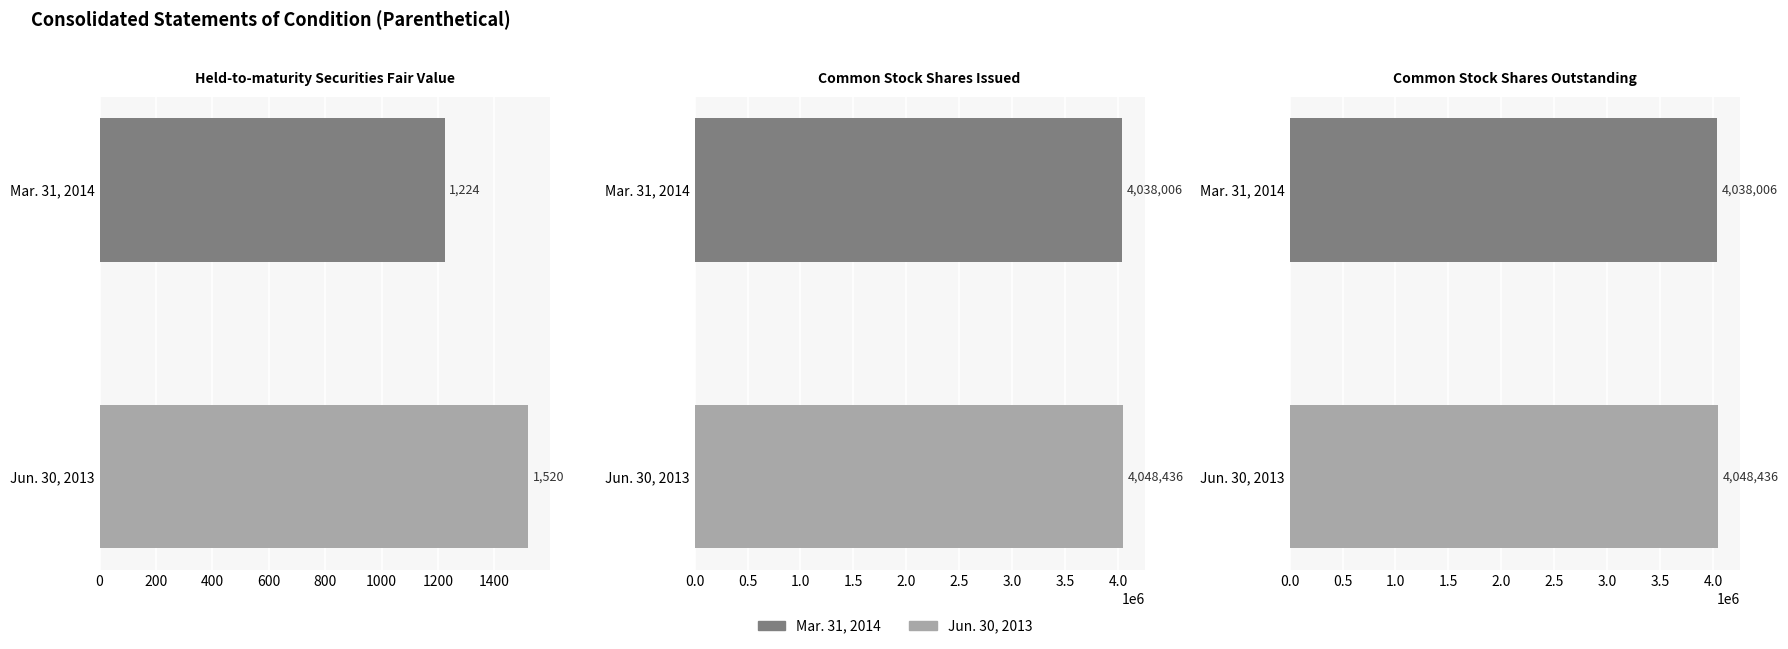

Is the value of Mar. 31, 2014 at Common Stock Shares Issued greater than the value of Jun. 30, 2013 at Common Stock Shares Outstanding?

No